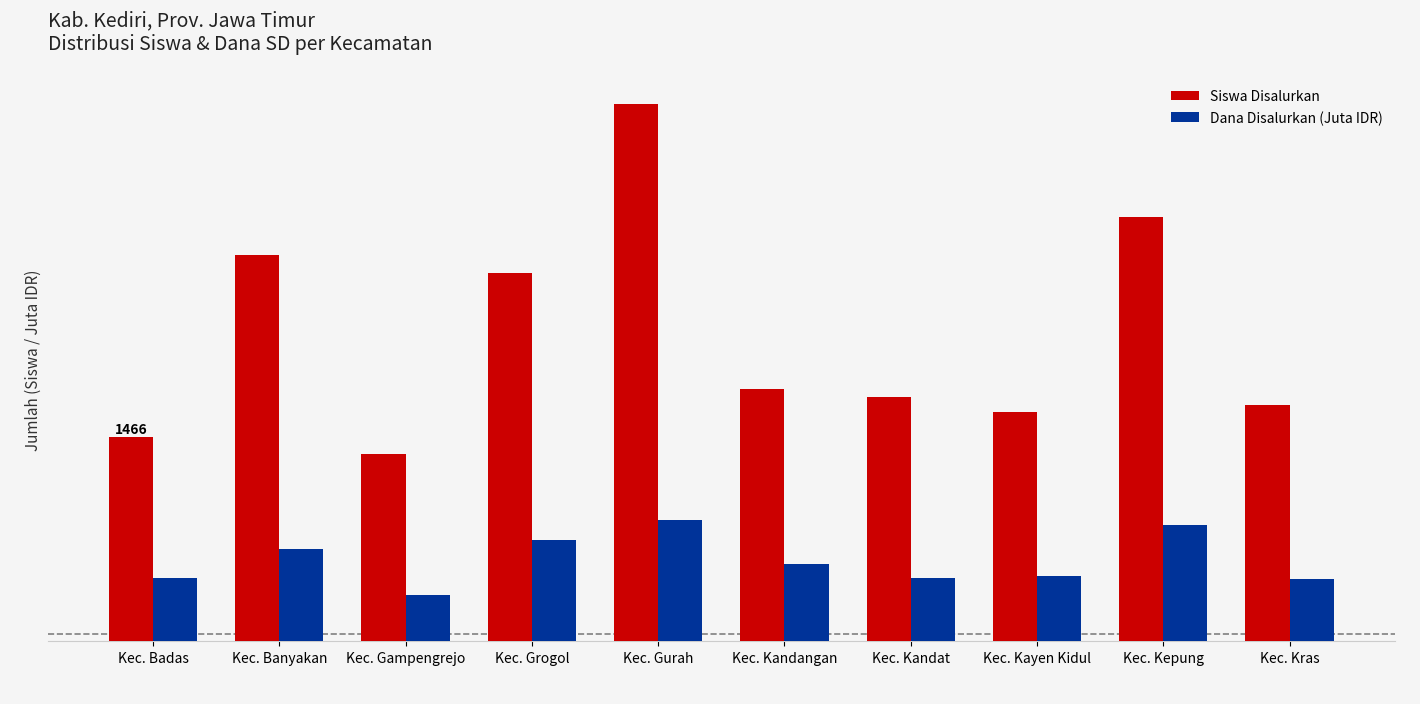

What are all the series names shown in the legend?

Siswa Disalurkan, Dana Disalurkan (Juta IDR)